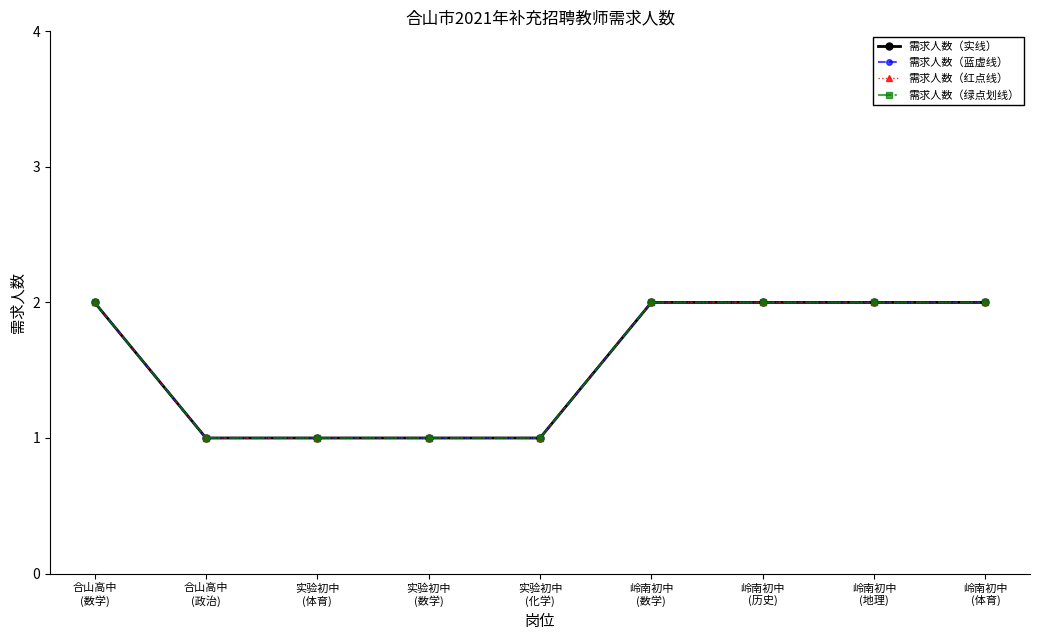

Between 实验初中
(化学) and 岭南初中
(体育), which is larger?

岭南初中
(体育)